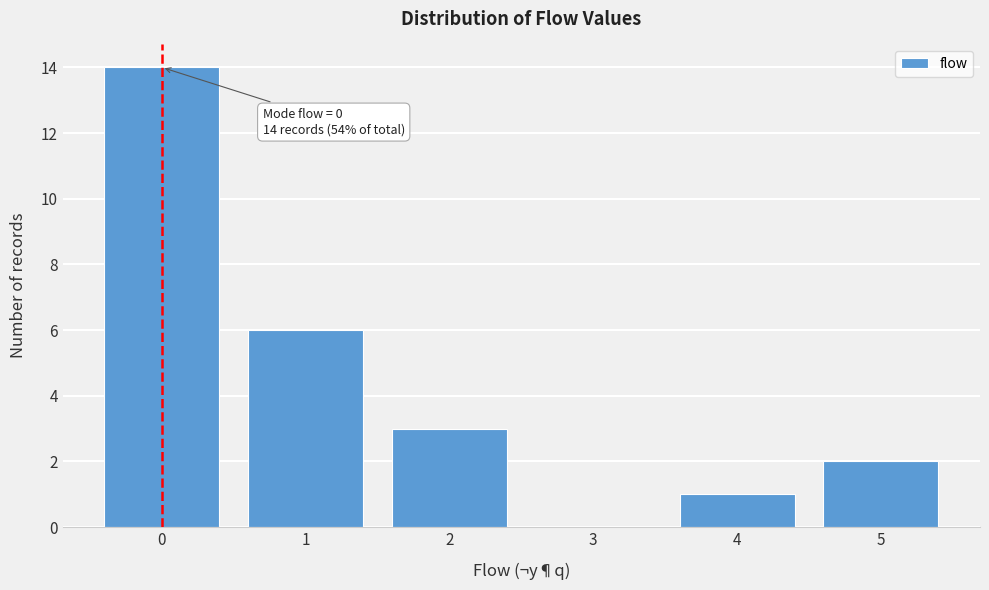

Over which range of the x-axis is the bar tallest?

-0.5 to 0.5